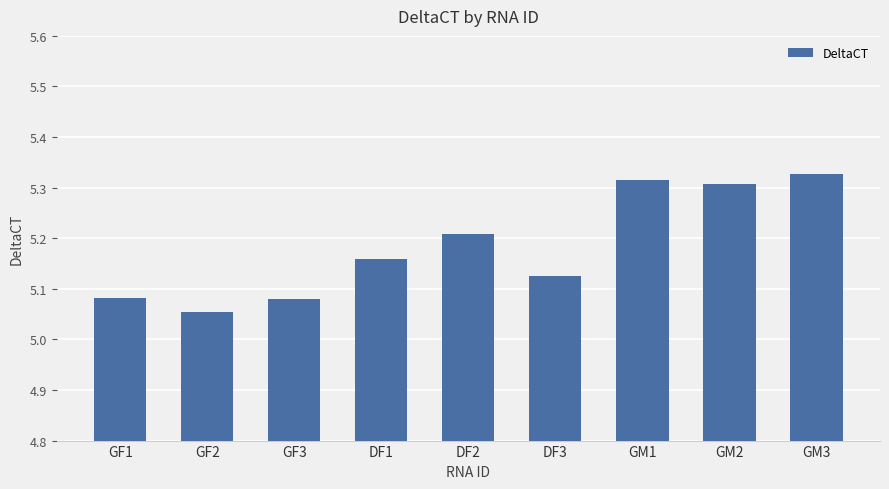

Are the bars grouped side by side (vs. stacked)?

No